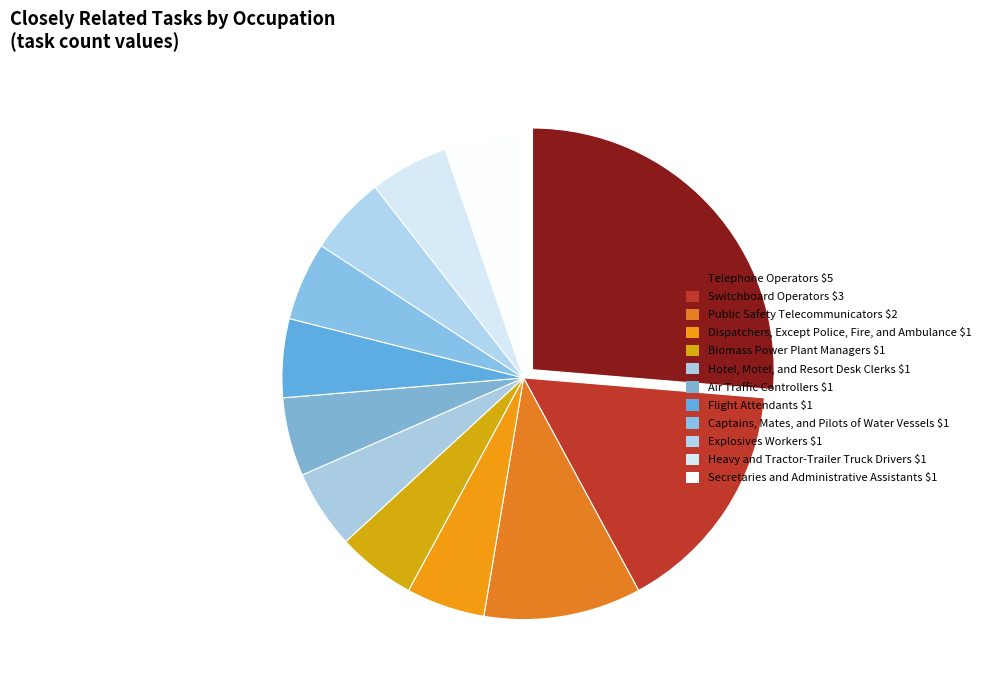

How many segments does this pie chart have?

12